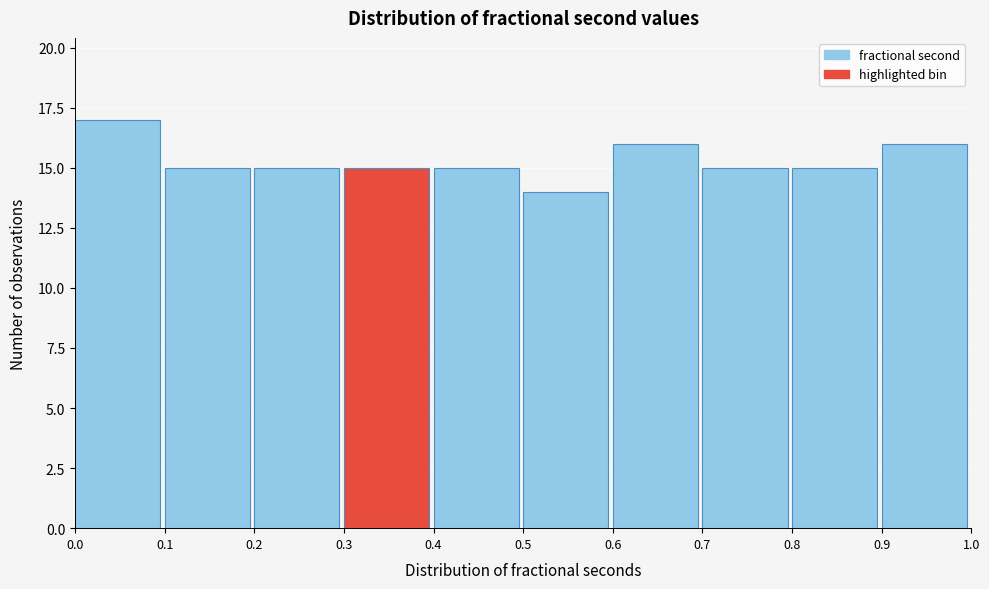

How tall is the bar that spans 0.1 to 0.2 on the x-axis? The values are not printed on the chart, so give them approximately, as read against the axis.

15